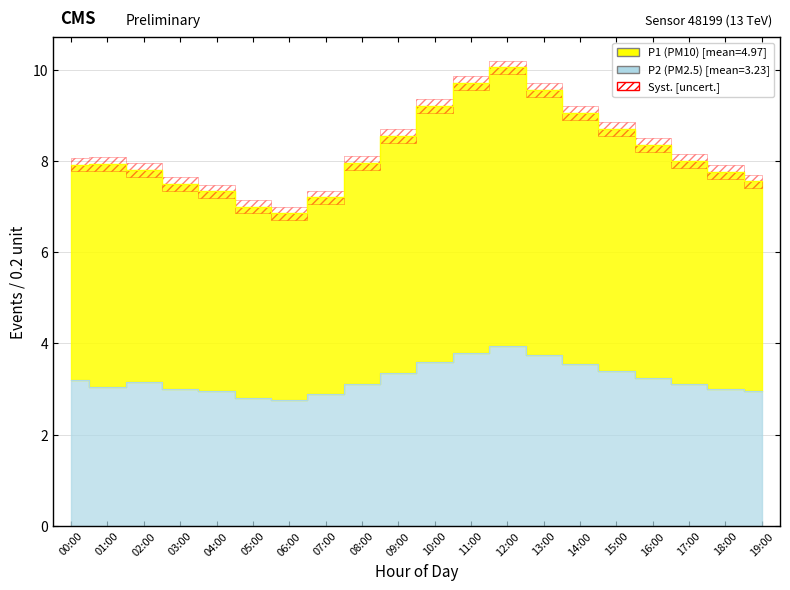

What is the total value across all series at 11:00?

13.5